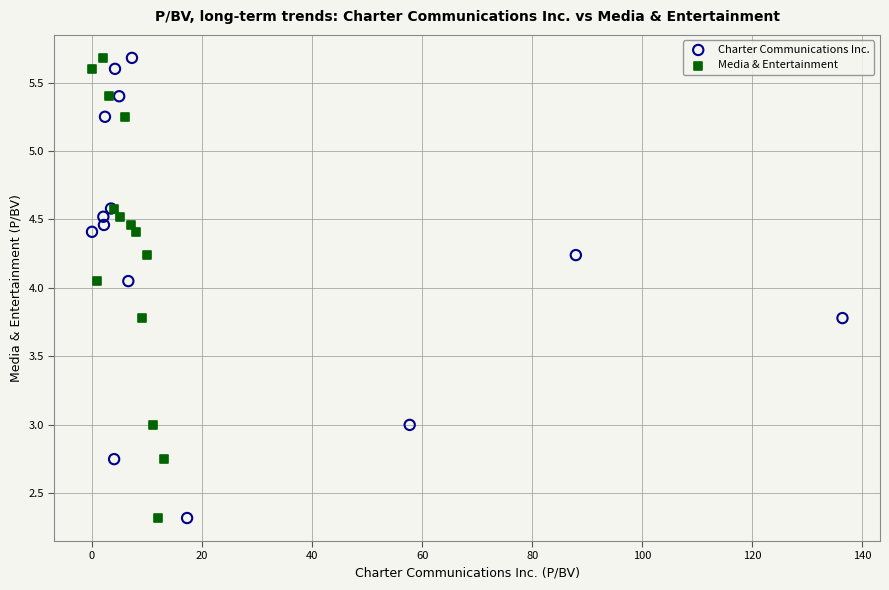

What are all the series names shown in the legend?

Charter Communications Inc., Media & Entertainment